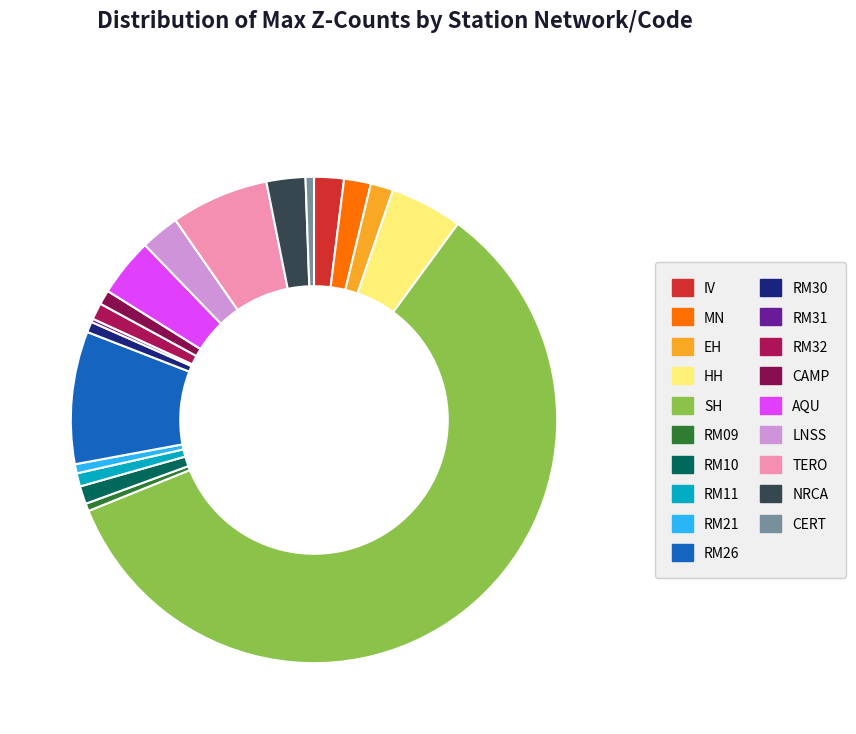

To the nearest percent, what is the difference between the AQU and RM11 slice percentages?

3%